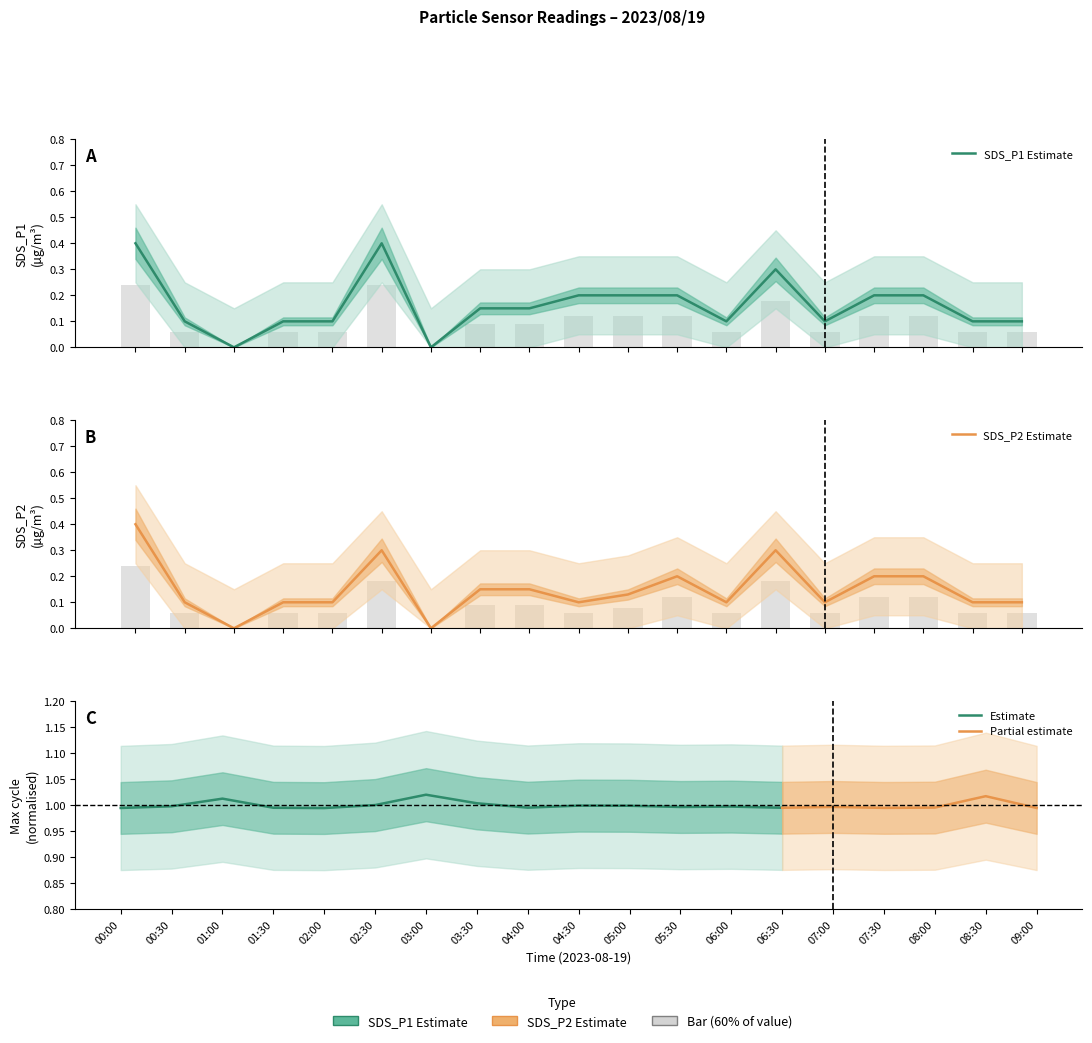

What is the difference between the maximum and second lowest values in the SDS_P2 series?

0.4